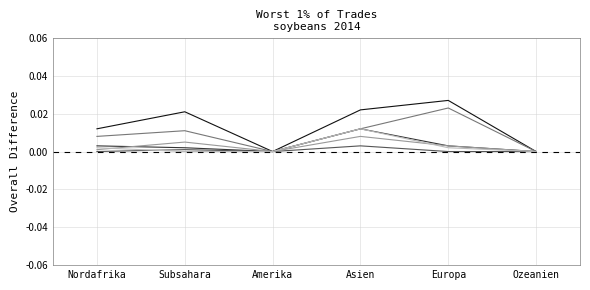

What position from the left is Asien?

4